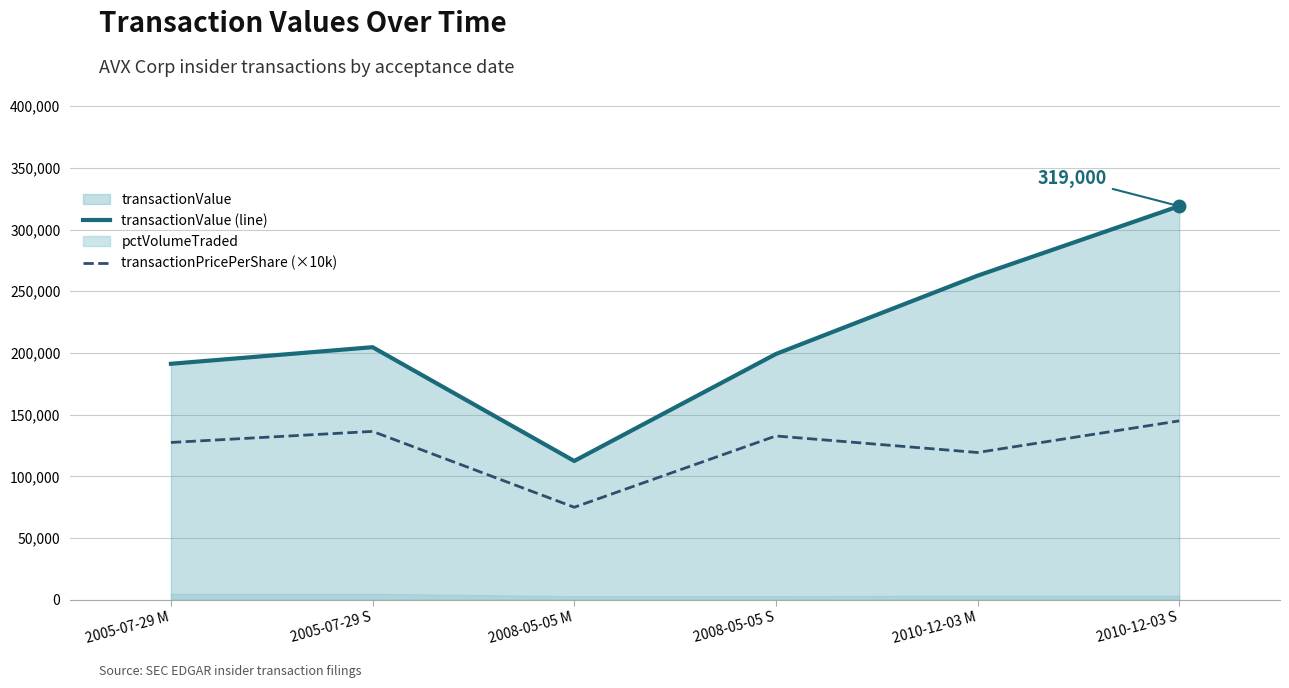

Does the chart display data point markers on the line(s)?

No